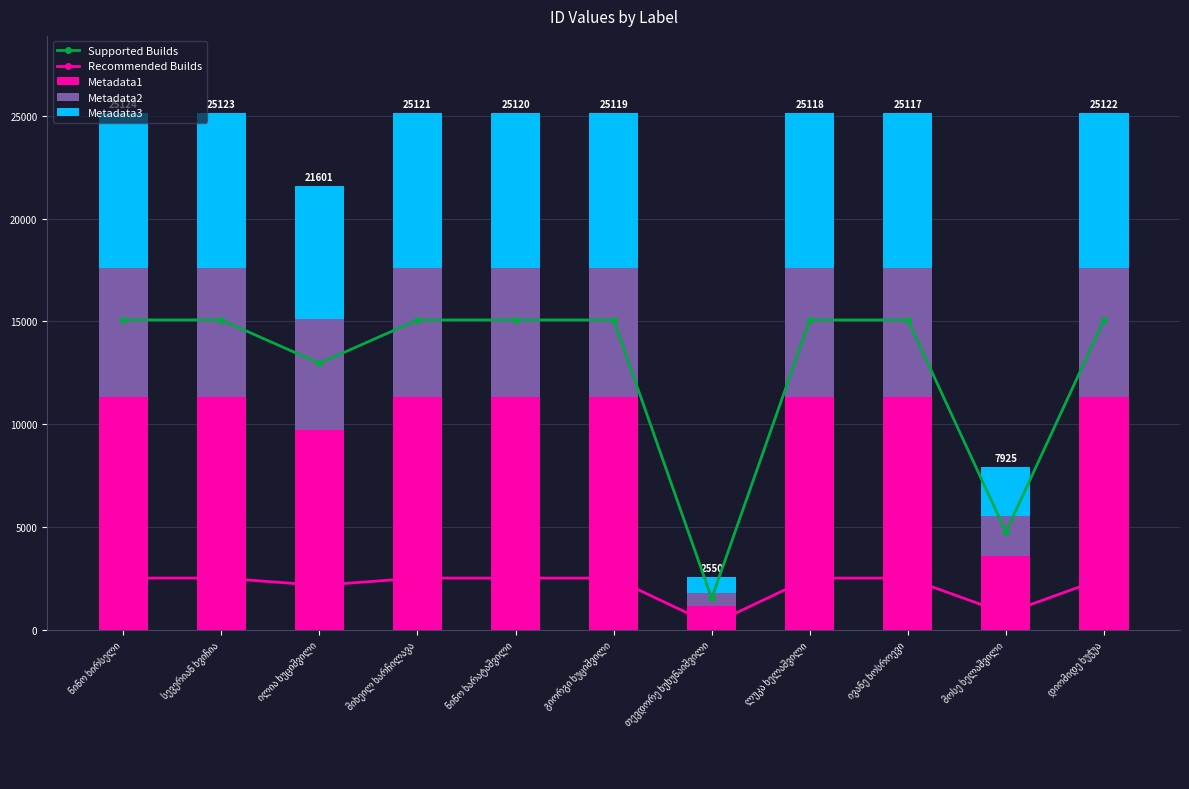

The value of Metadata1 at მოსე ხელაშვილი is 1176.5. True or false?

False